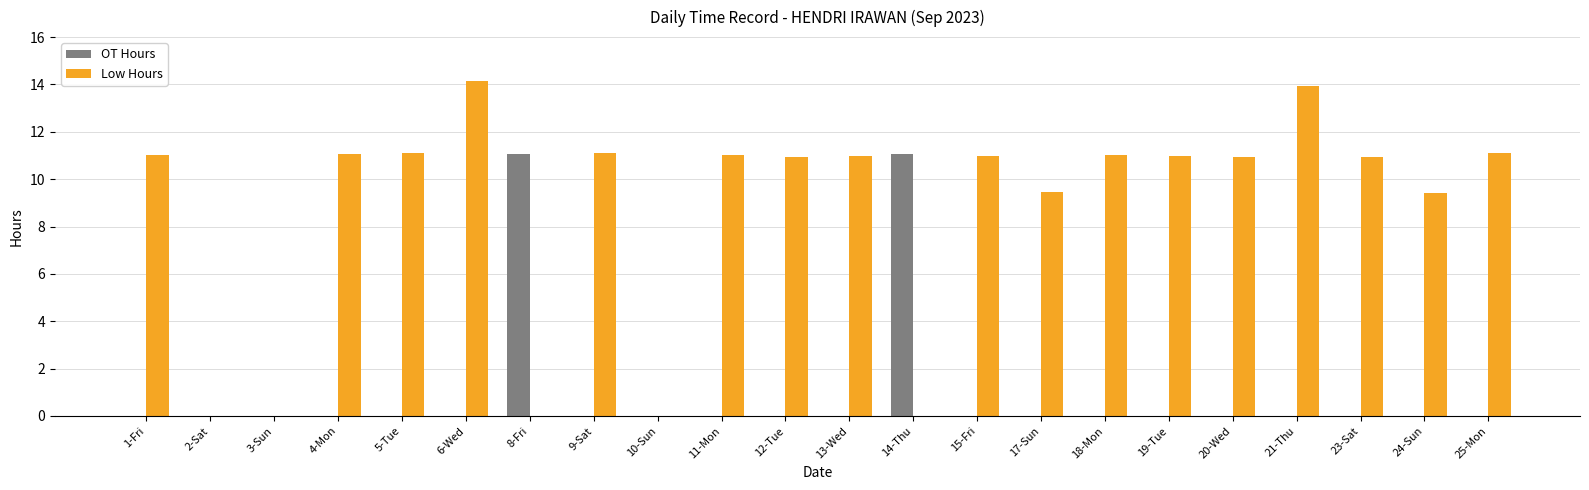

Which series changed the most between 6-Wed and 15-Fri?

Low Hours